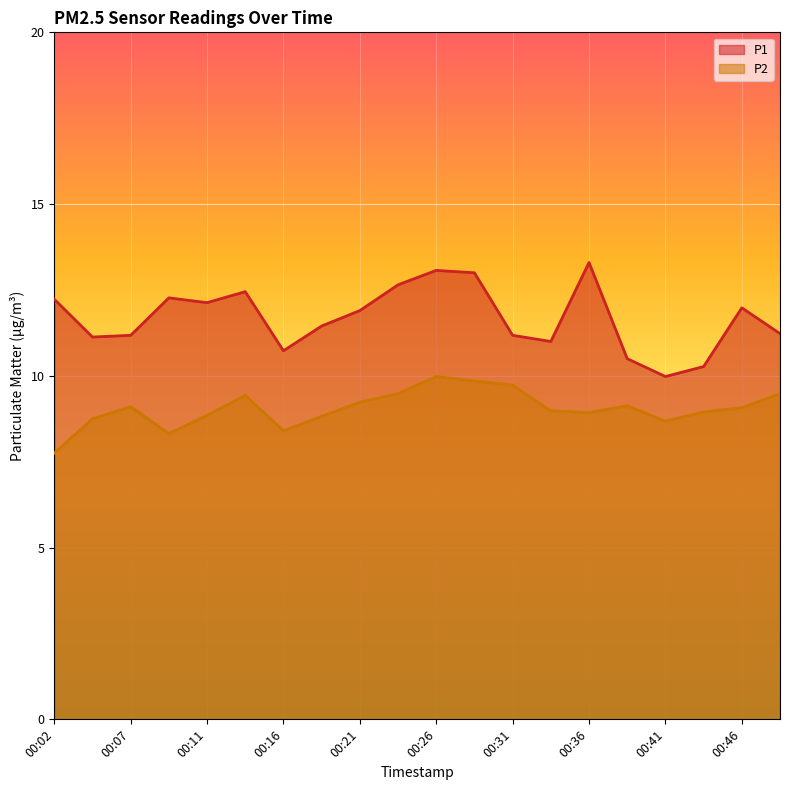

What are all the series names shown in the legend?

P1, P2